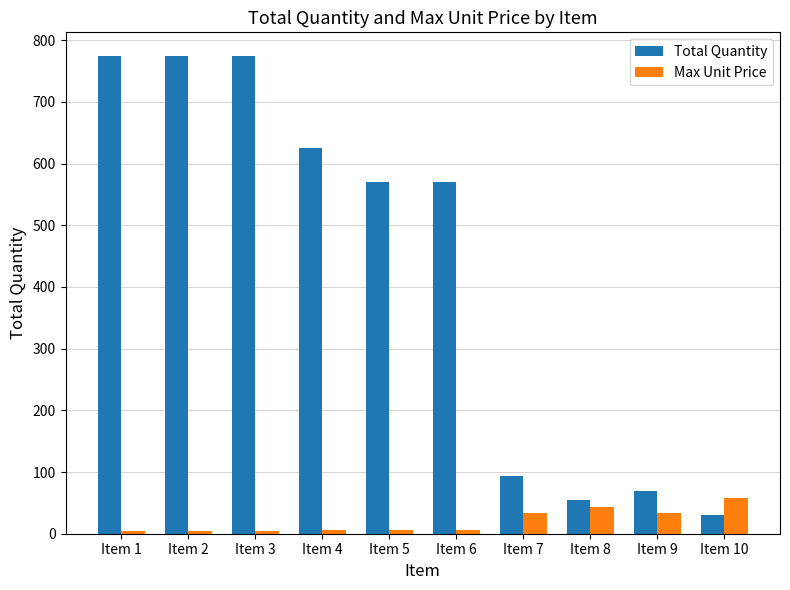

Which series changed the most between Item 4 and Item 6?

Total Quantity